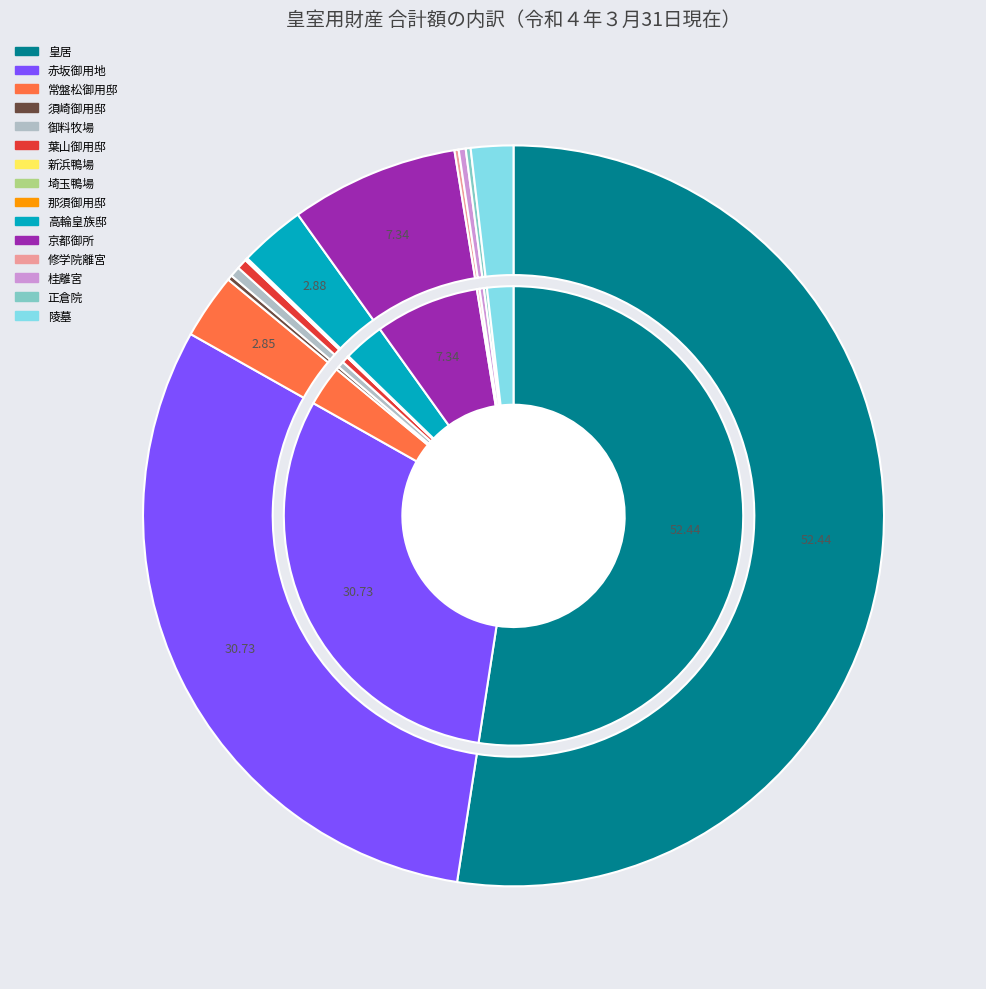

Which has a higher value, 赤坂御用地 or 須崎御用邸?

赤坂御用地